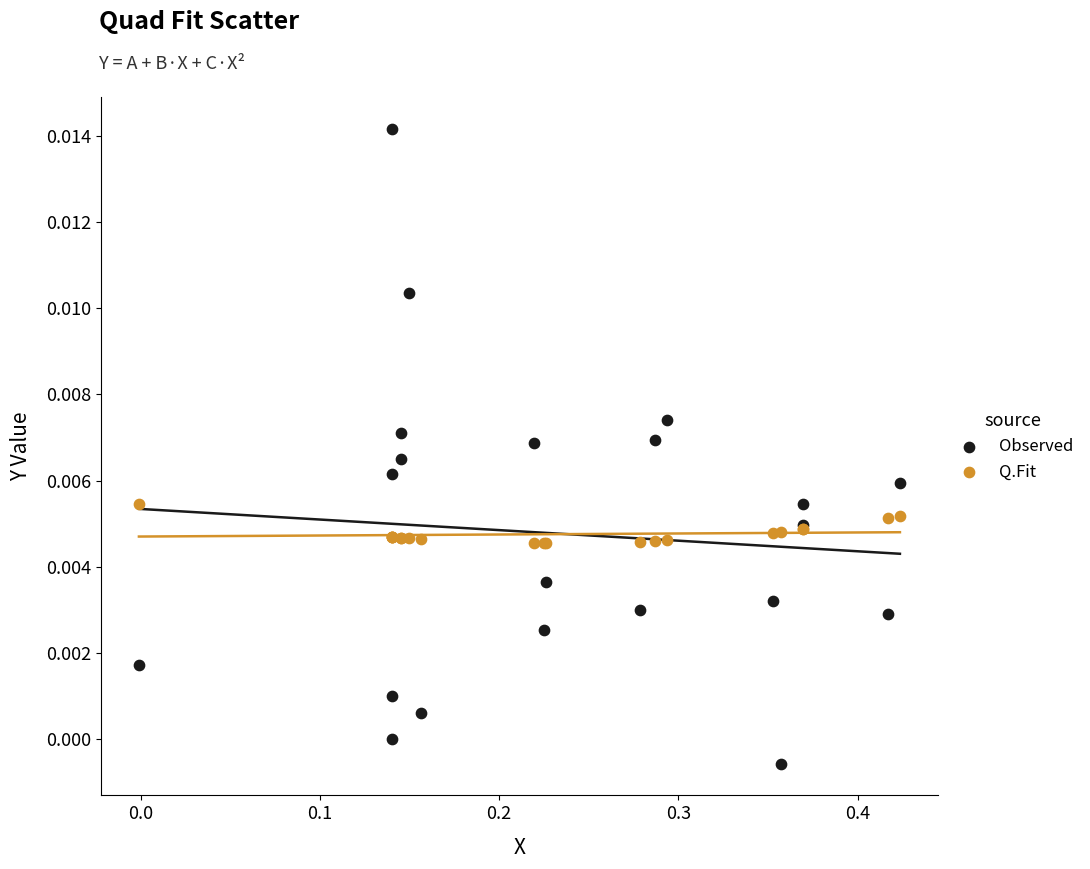

Which series contains the highest Y value?

Observed